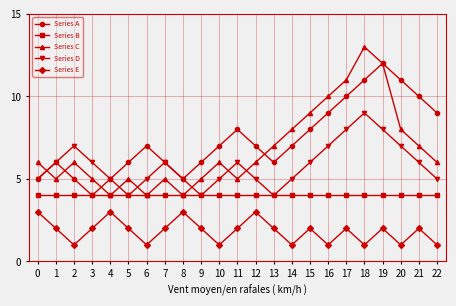

True or false: Series C has more than 2 points higher than both neighbors.

True